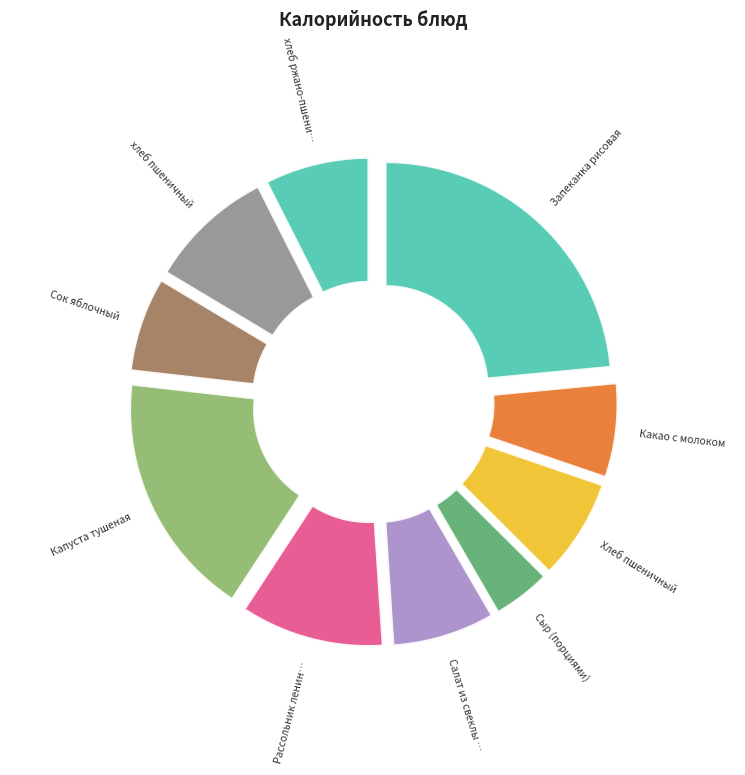

Is it true that хлеб пшеничный is 9% of the pie?

True